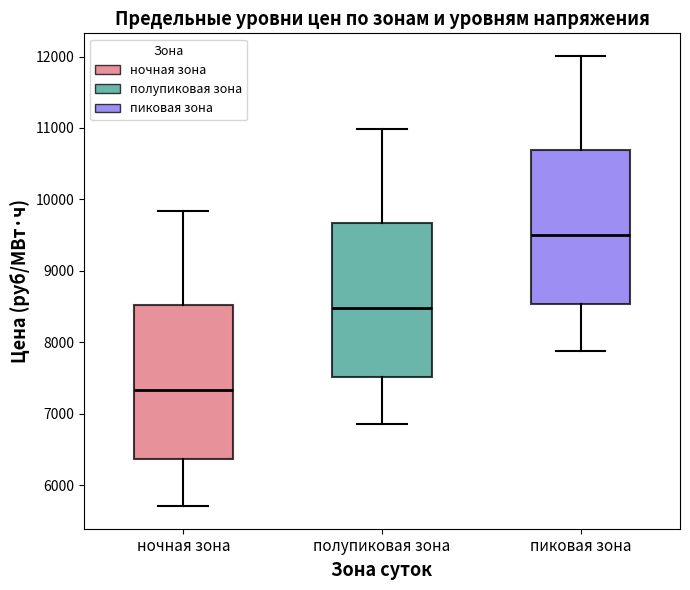

Reading left to right, read every box against the y-axis: the position of its median line, the range the box covers, and the ends of its whiskers. The values are not printed on the chart, so give them approximately, as read against the axis.

ночная зона: median 7300, box 6400 to 8500, whiskers 5700 to 9800
полупиковая зона: median 8500, box 7500 to 9700, whiskers 6800 to 11000
пиковая зона: median 9500, box 8500 to 10700, whiskers 7900 to 12000